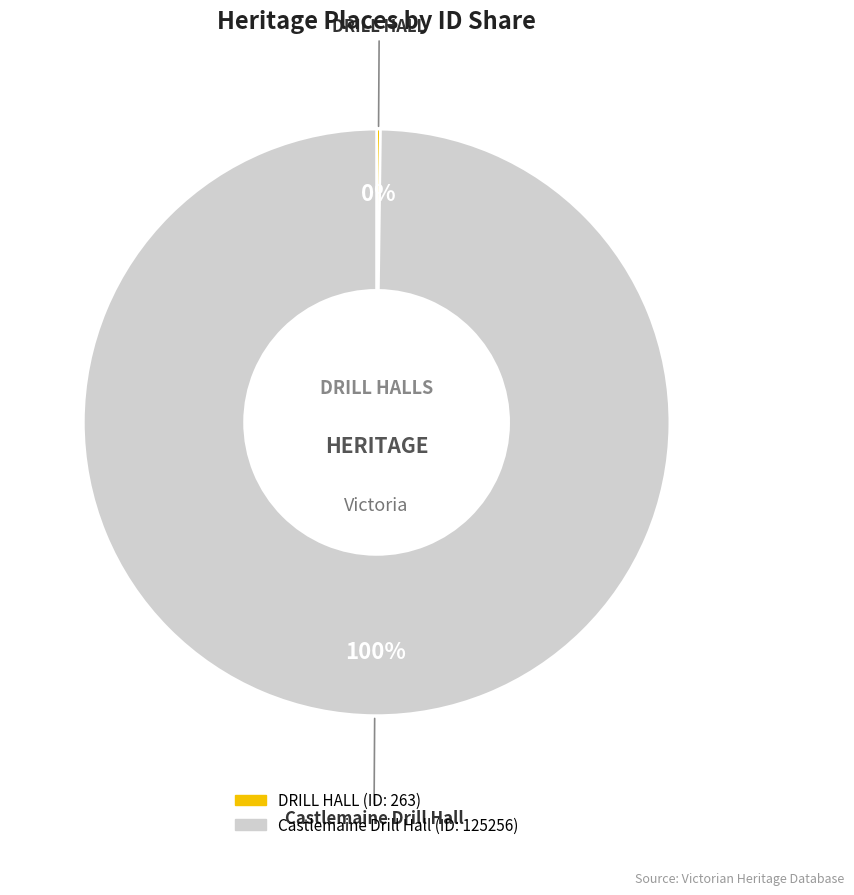

Which slice is the largest?

Castlemaine Drill Hall